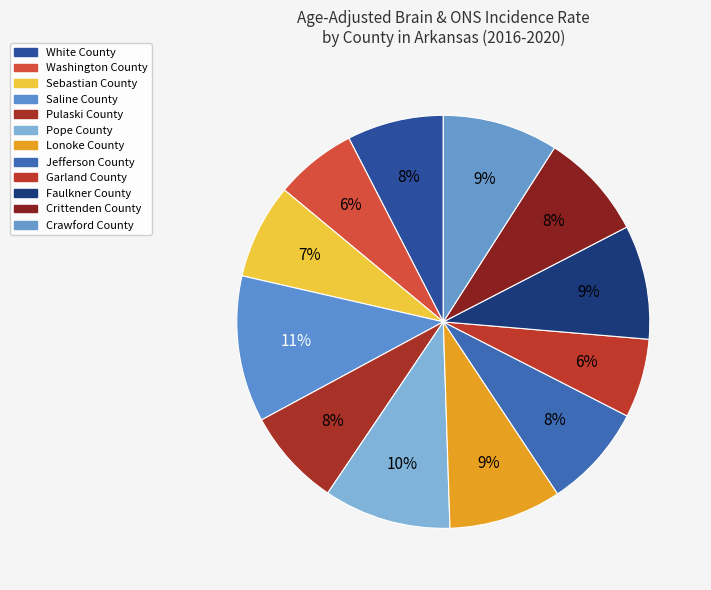

Rank the categories by value from lowest to highest.

Garland County, Washington County, Sebastian County, White County, Pulaski County, Jefferson County, Crittenden County, Lonoke County, Faulkner County, Crawford County, Pope County, Saline County